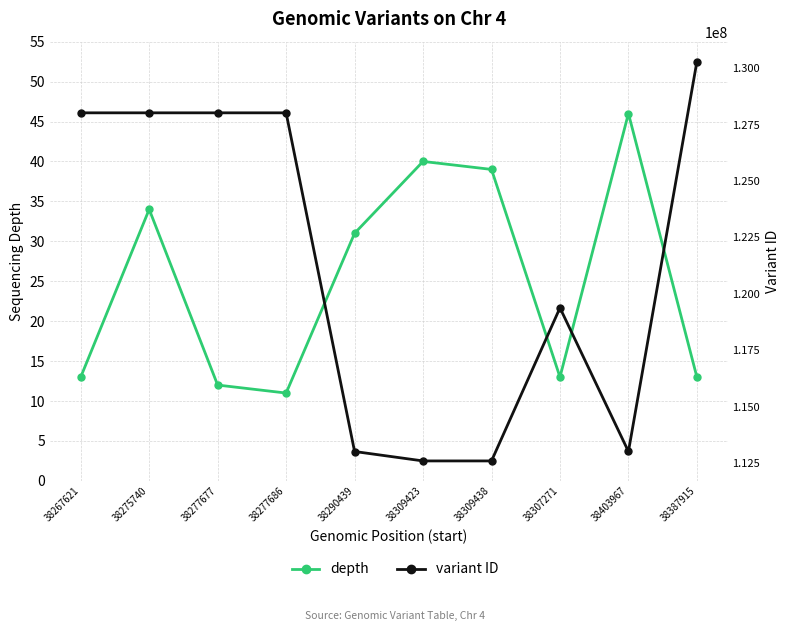

Rank the series at 38290439 from highest to lowest value.

variant ID, depth